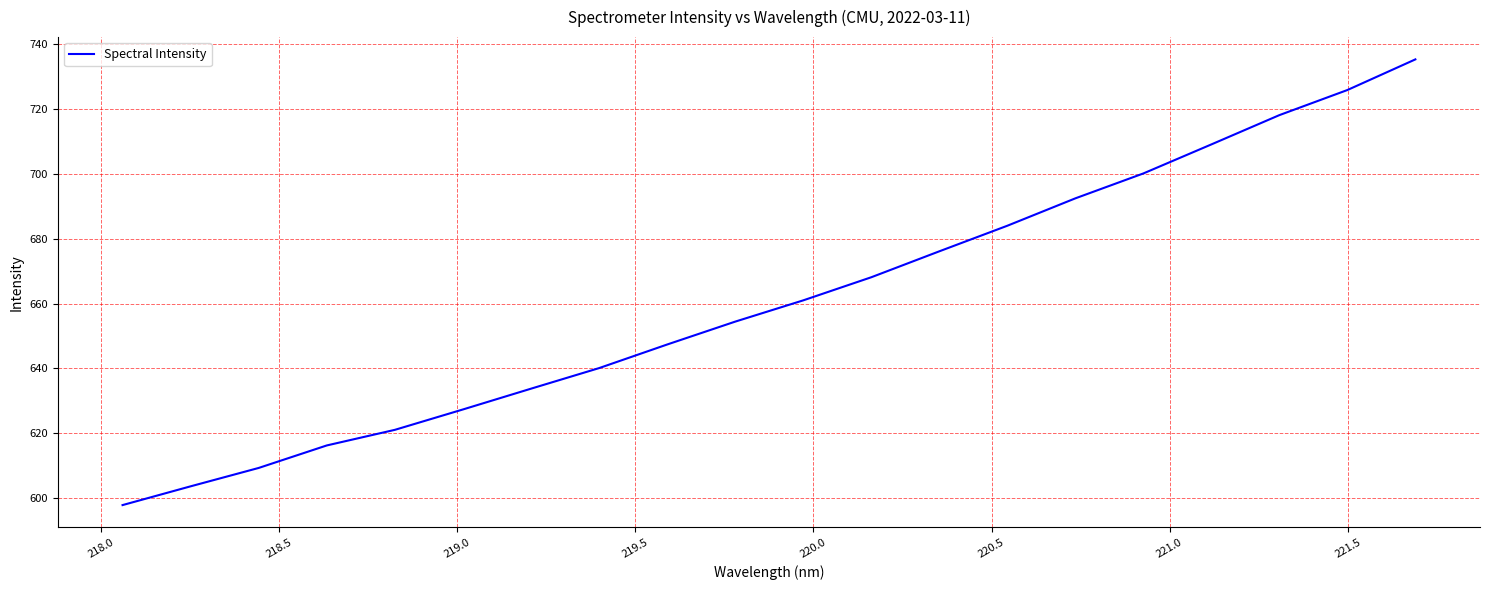

What is the smallest value displayed?

597.8